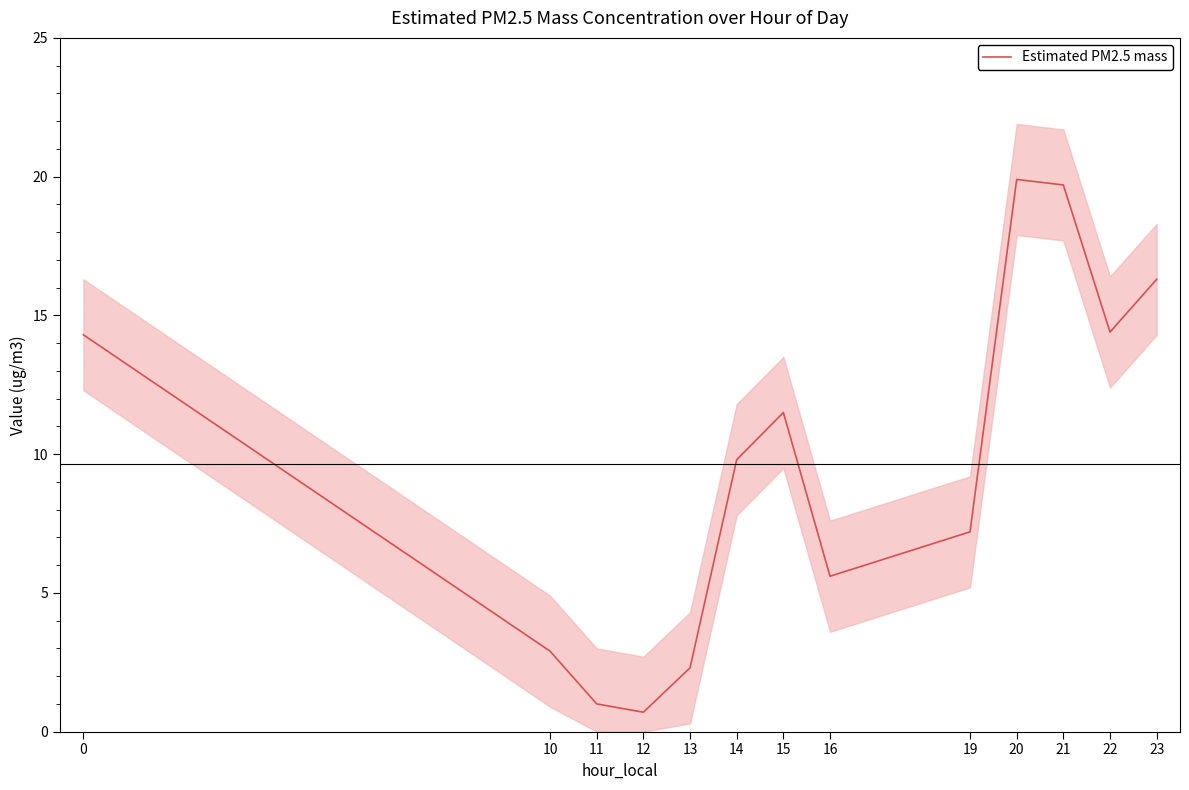

Is it true that the value at 13 is 4.0?

False